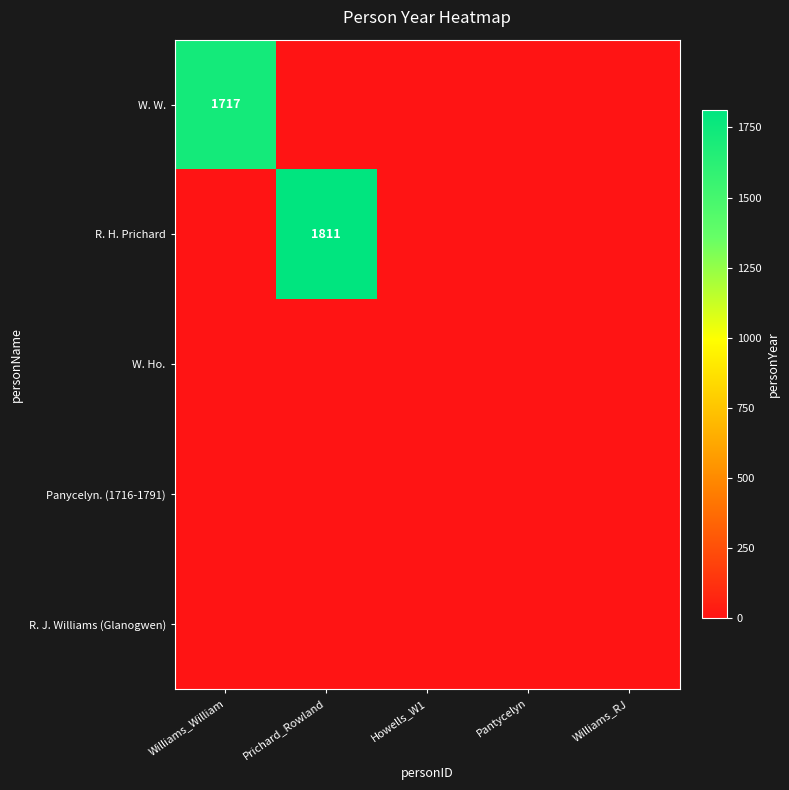

The value of W. W. at Williams_William is 1717. True or false?

True